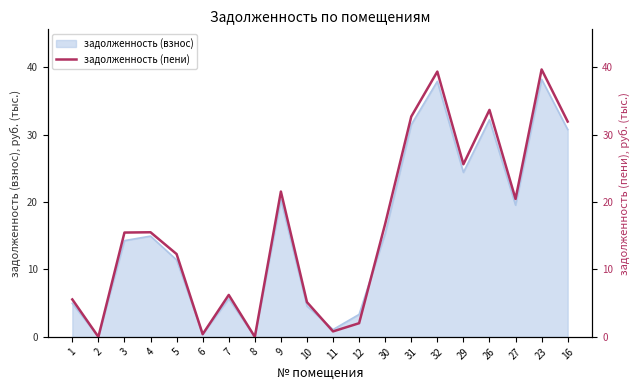

At which label does the data first exceed 15?

3